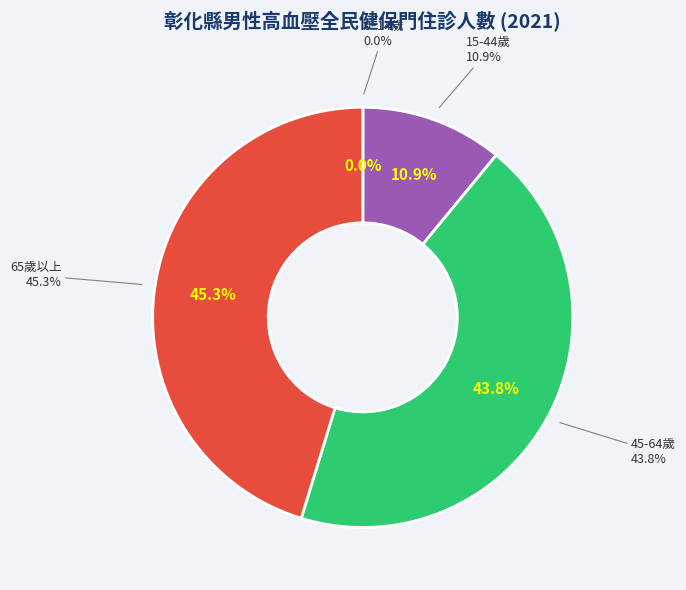

What portion of the pie excludes 0~14歲?

100.0%